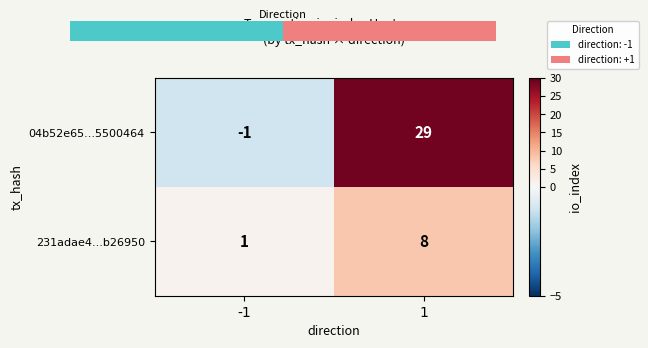

What is the greatest value displayed?

29